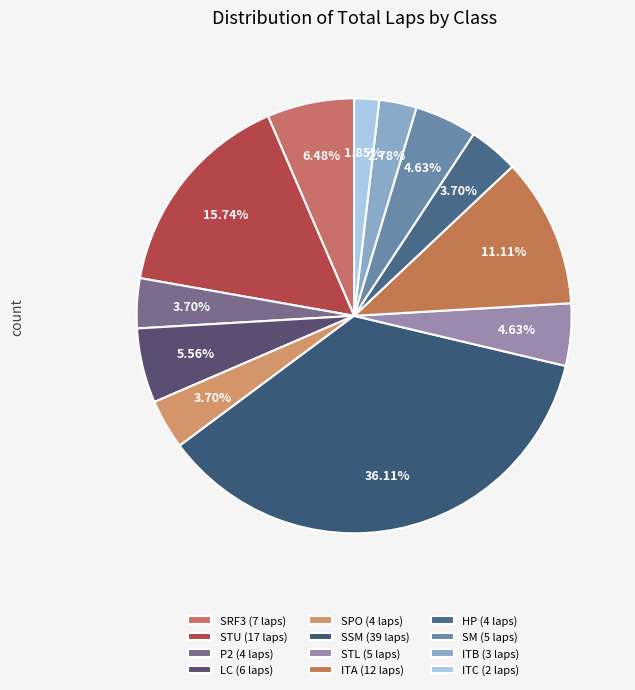

Is there any slice that represents more than half of the pie?

No